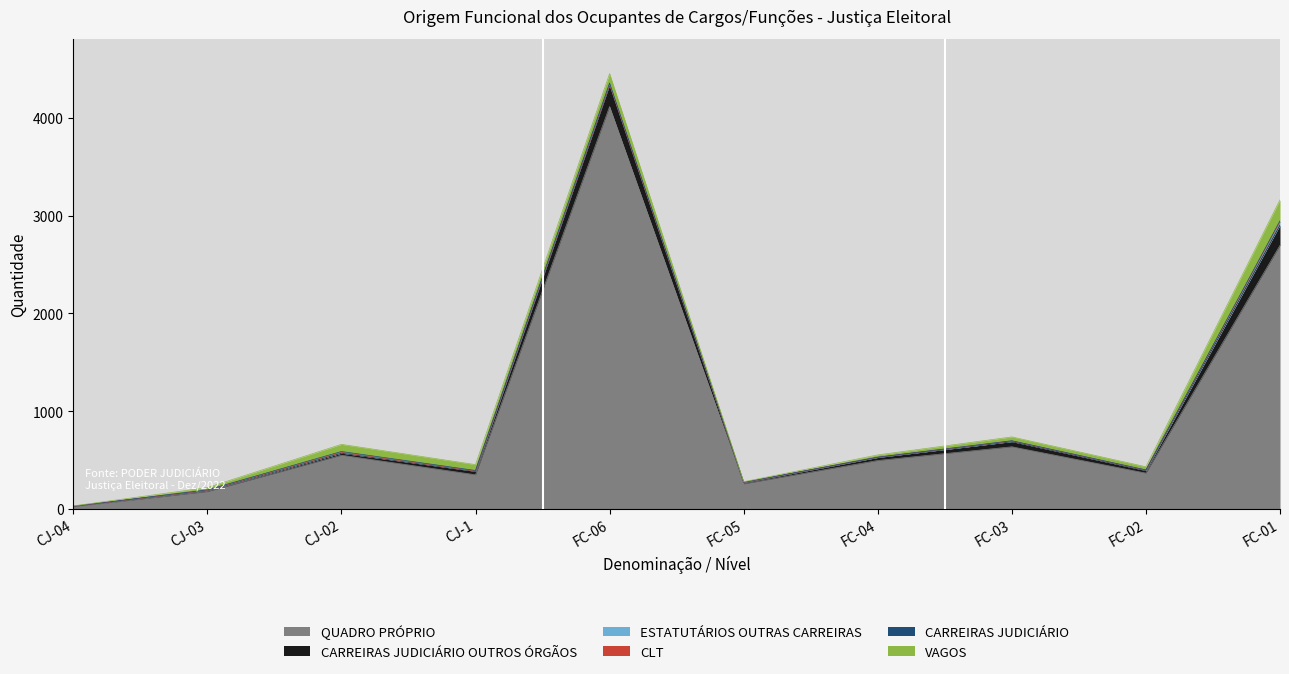

How many data points in QUADRO PRÓPRIO are less than 496?

5